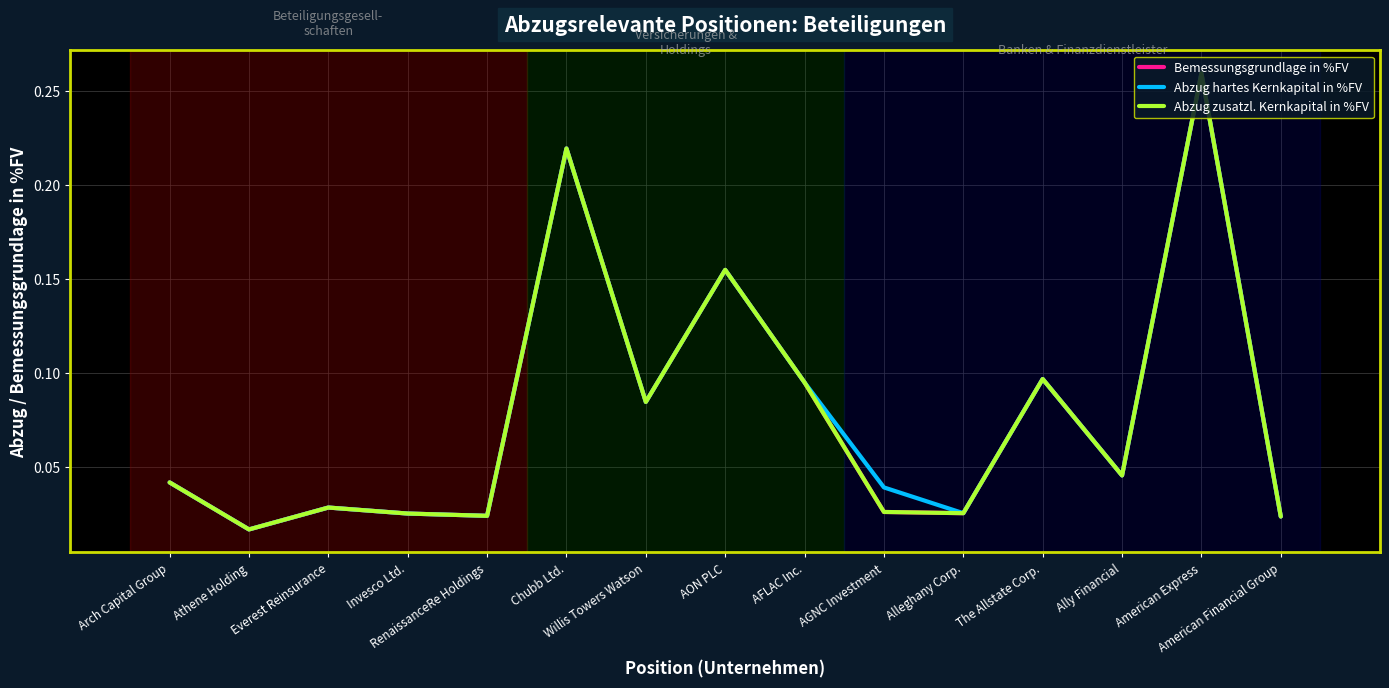

Rank the series at AFLAC Inc. from lowest to highest value.

Bemessungsgrundlage in %FV, Abzug hartes Kernkapital in %FV, Abzug zusatzl. Kernkapital in %FV